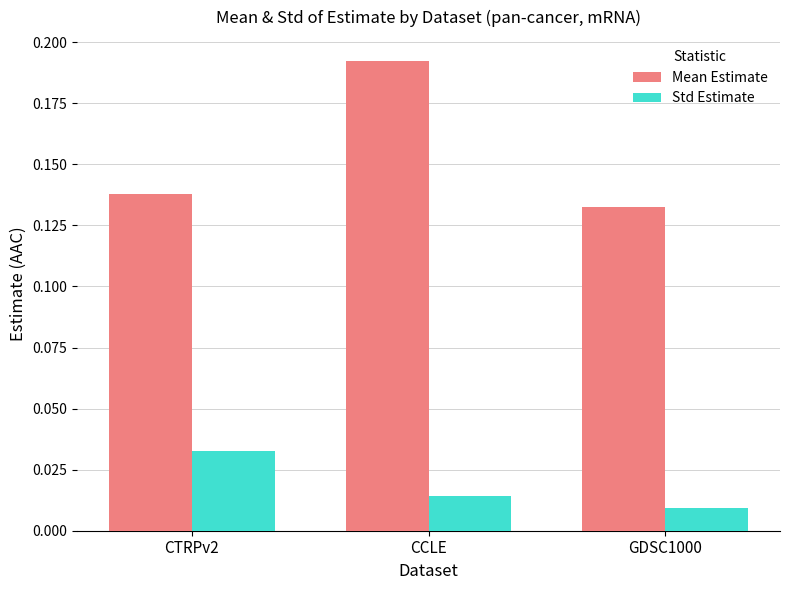

Rank the series at GDSC1000 from highest to lowest value.

Mean Estimate, Std Estimate